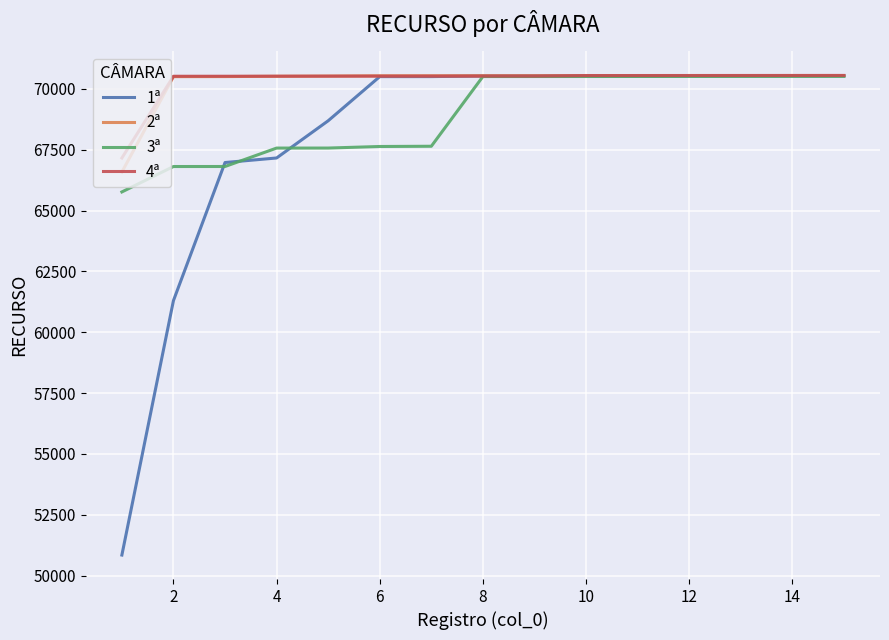

What is the greatest value displayed?

70550